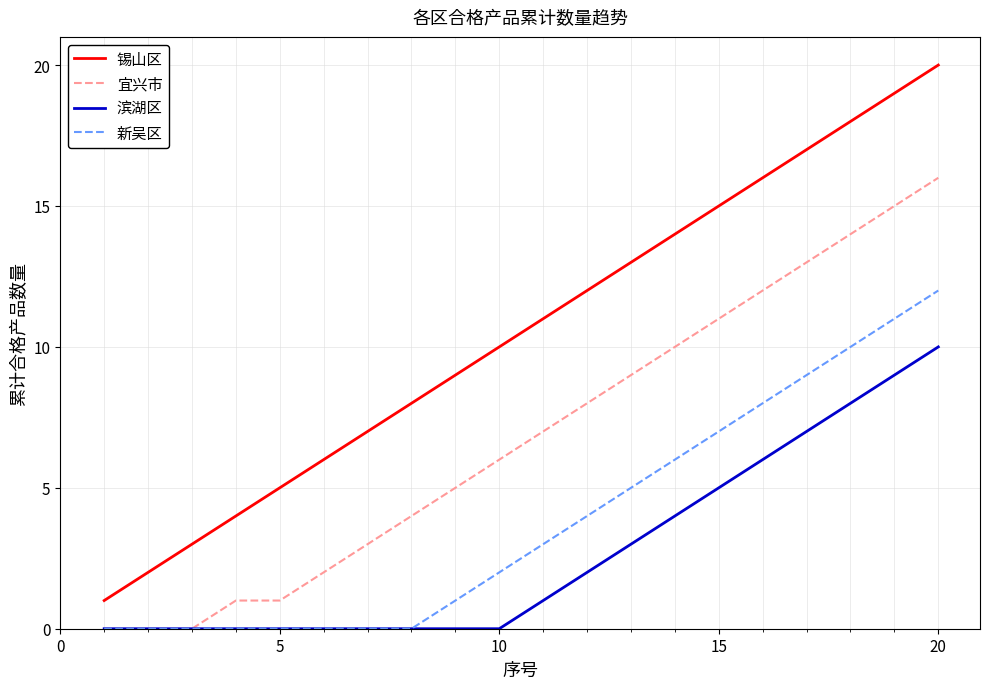

What is the maximum value shown in the chart?

20